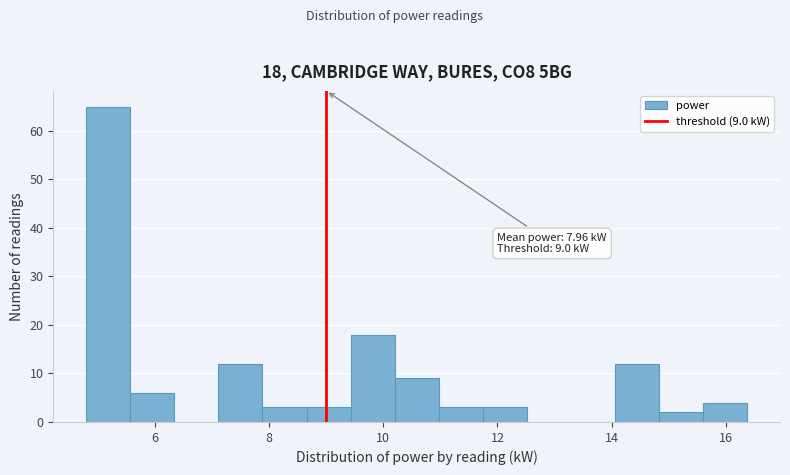

Read against the x-axis, roughly where is the centre of the tallest bar?

5.2